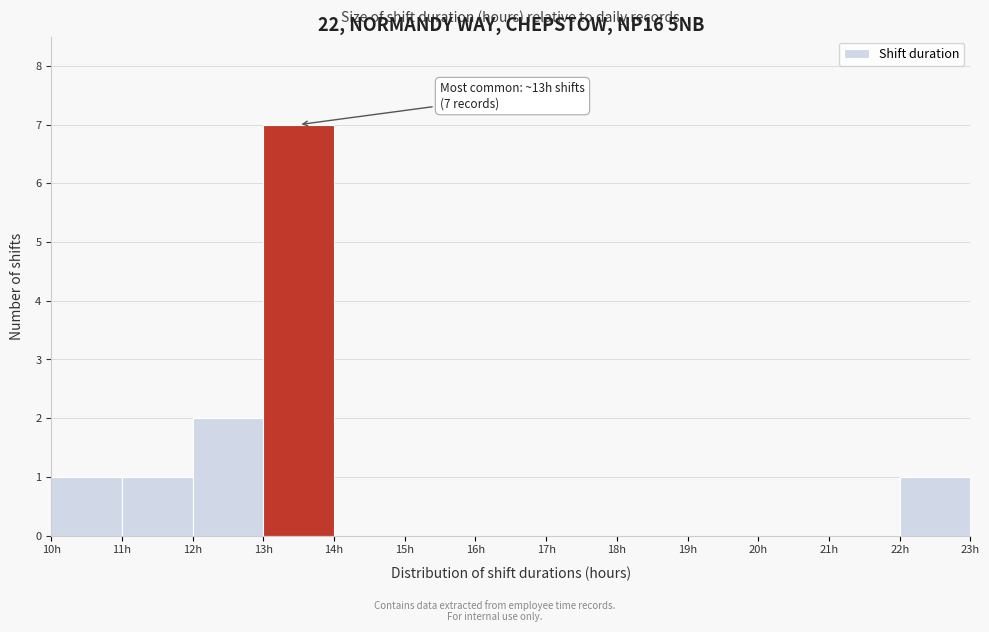

Over which range of the x-axis is the bar tallest?

13 to 14